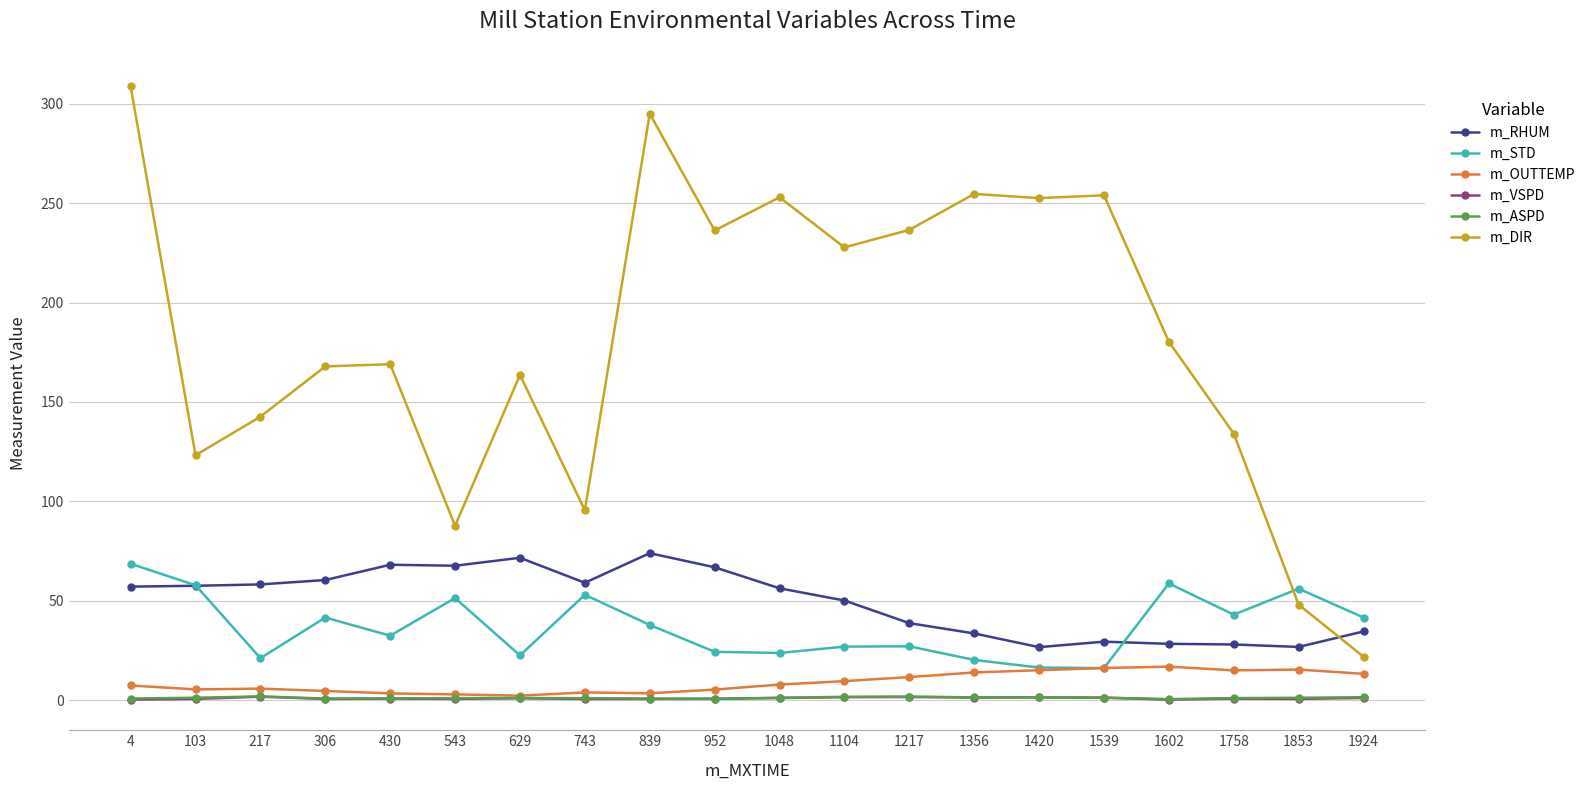

True or false: m_RHUM and m_ASPD cross at least once.

False